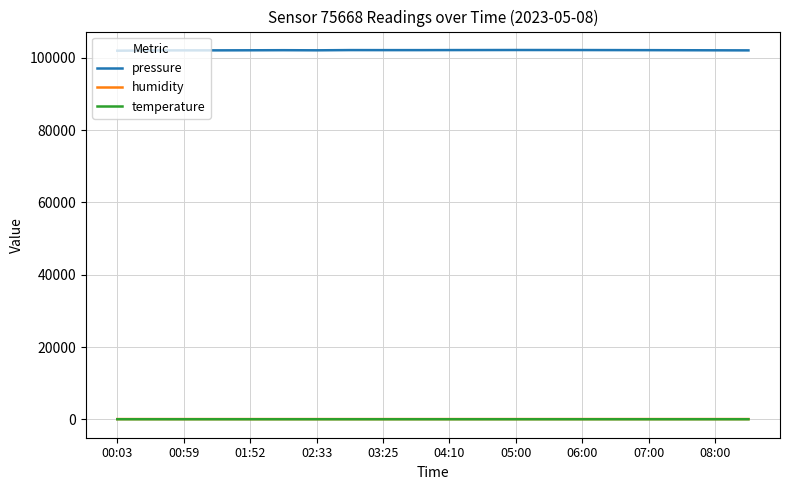

Which series has the largest range (max minus min)?

pressure